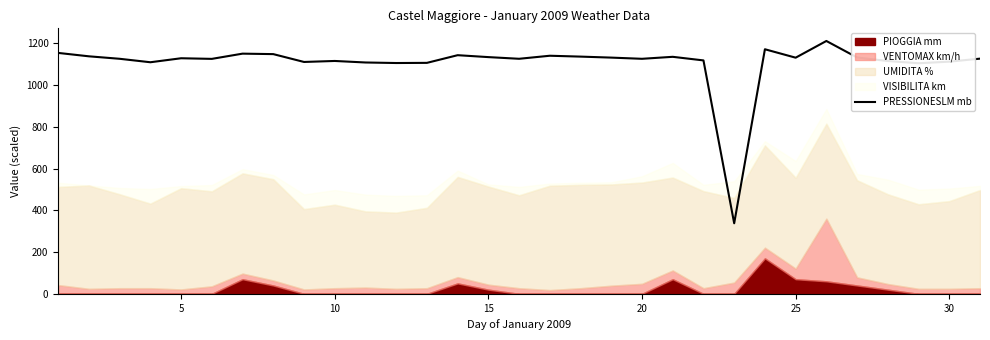

What is the value of the 28th point from the left?

1114.7